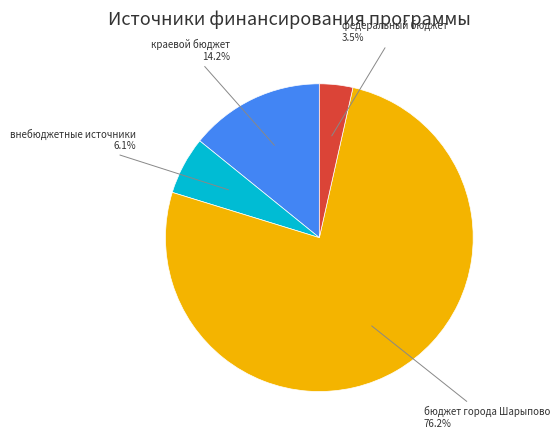

Which slice is the largest?

бюджет города Шарыпово